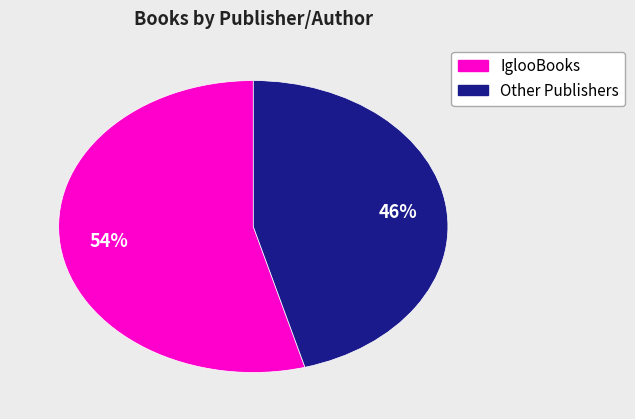

To the nearest percent, what is the average slice percentage?

50%